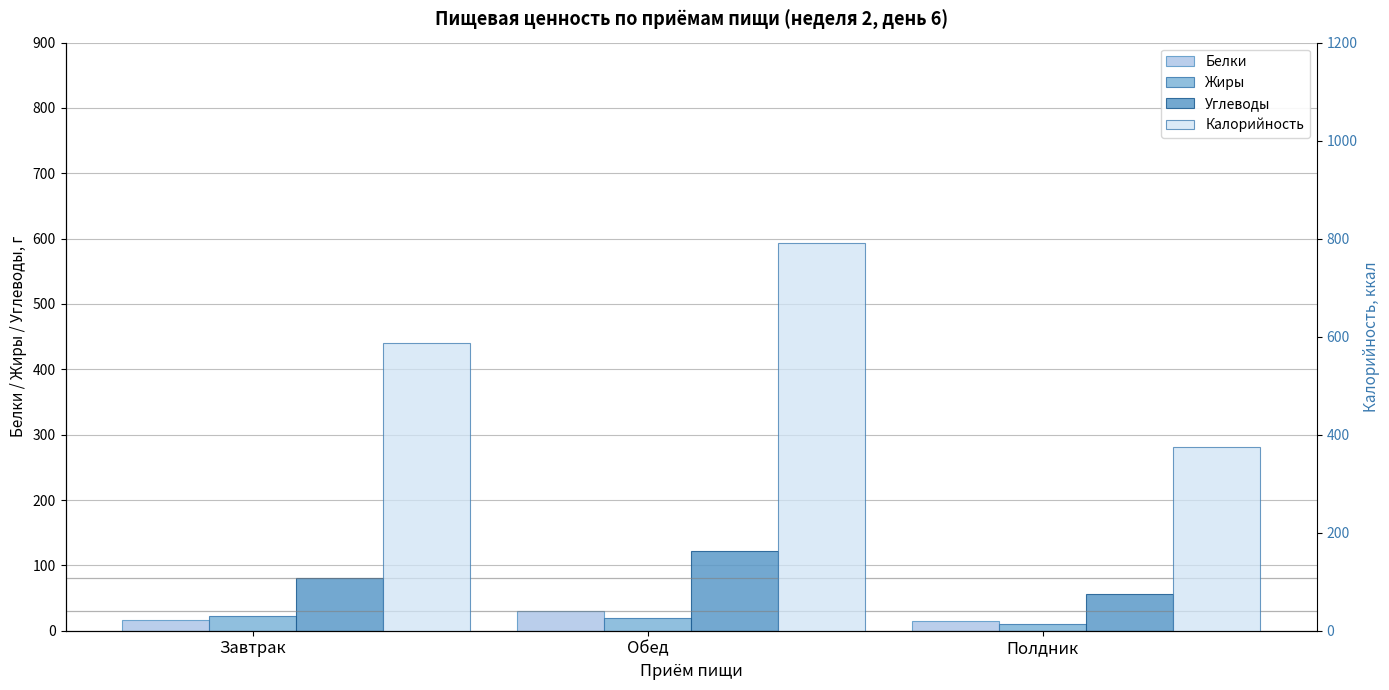

List the labels in order of Калорийность value, smallest first.

Полдник, Завтрак, Обед